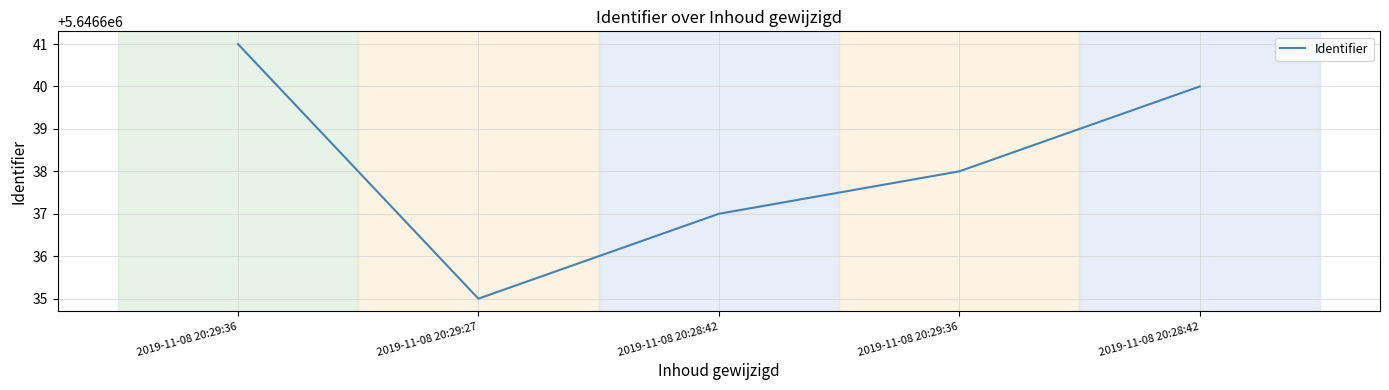

How many interior local valleys (lower than both neighbors) does the data have?

1